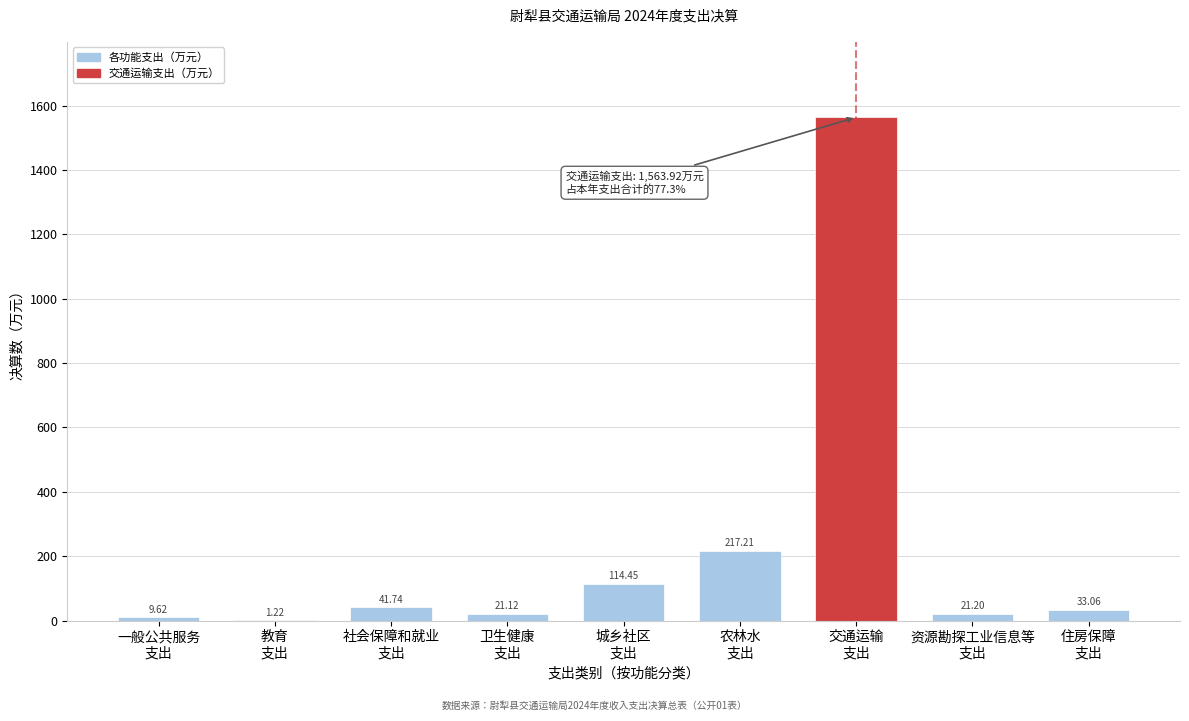

What is the sum of all values?

2023.5